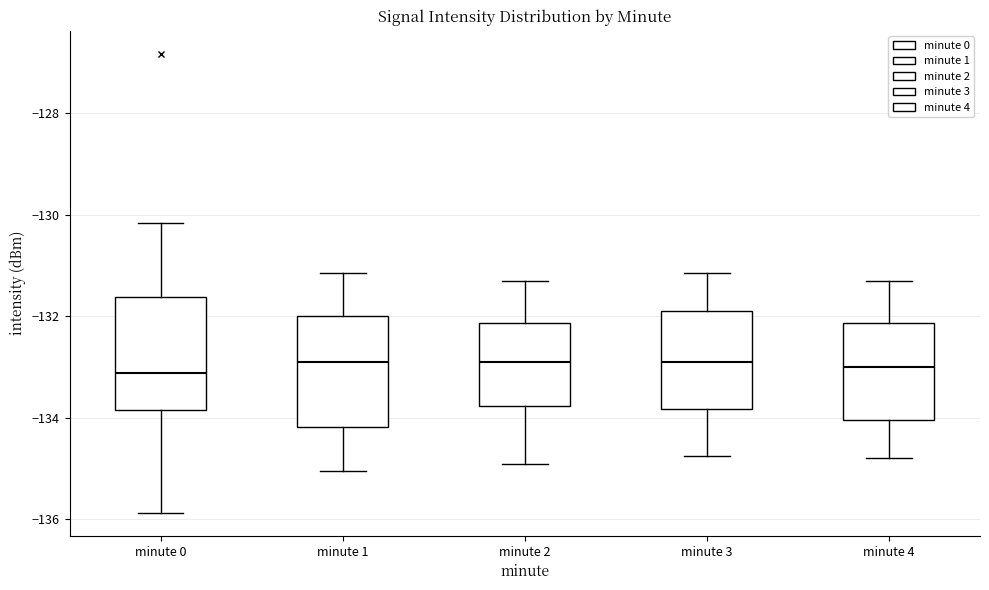

Reading left to right, read every box against the y-axis: the position of its median line, the range the box covers, and the ends of its whiskers. The values are not printed on the chart, so give them approximately, as read against the axis.

minute 0: median -133.2, box -133.8 to -131.6, whiskers -135.8 to -130.2
minute 1: median -133.0, box -134.2 to -132.0, whiskers -135.0 to -131.2
minute 2: median -132.8, box -133.8 to -132.2, whiskers -134.8 to -131.2
minute 3: median -132.8, box -133.8 to -131.8, whiskers -134.8 to -131.2
minute 4: median -133.0, box -134.0 to -132.2, whiskers -134.8 to -131.2